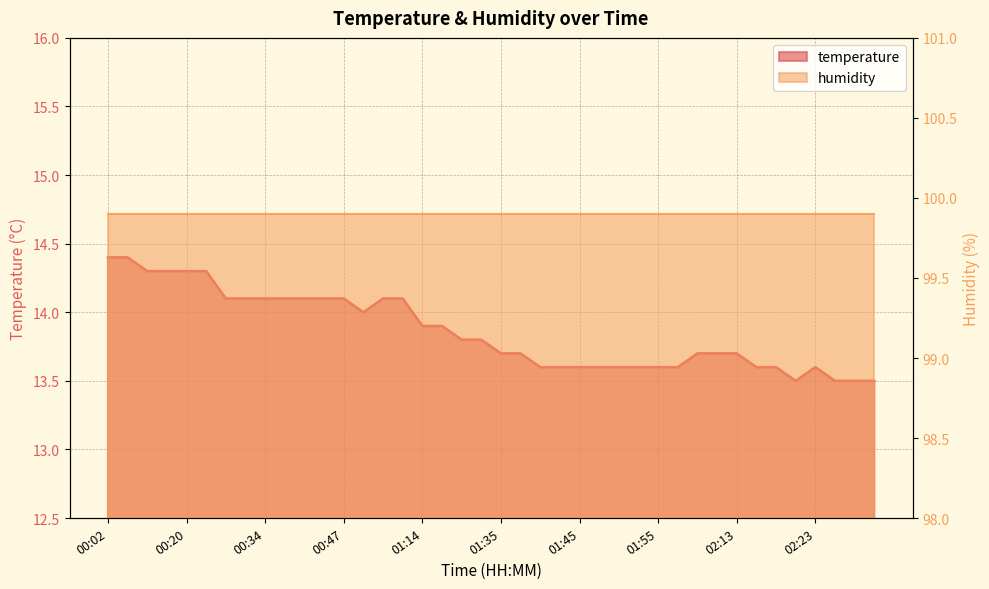

How many interior local valleys (lower than both neighbors) does the data have?

2